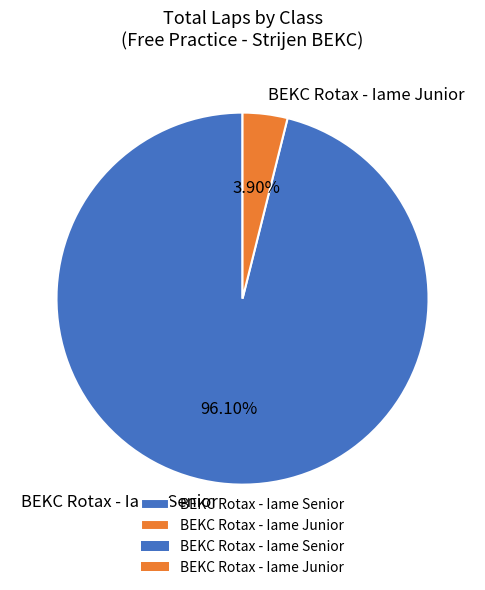

Which has a higher value, BEKC Rotax - Iame Senior or BEKC Rotax - Iame Junior?

BEKC Rotax - Iame Senior